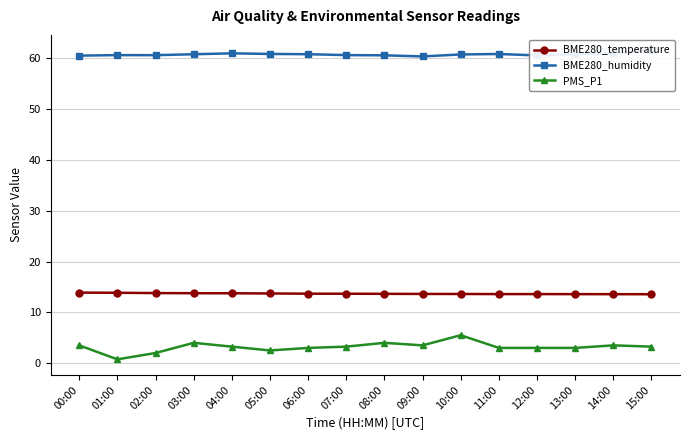

True or false: BME280_temperature and PMS_P1 intersect in this chart.

False